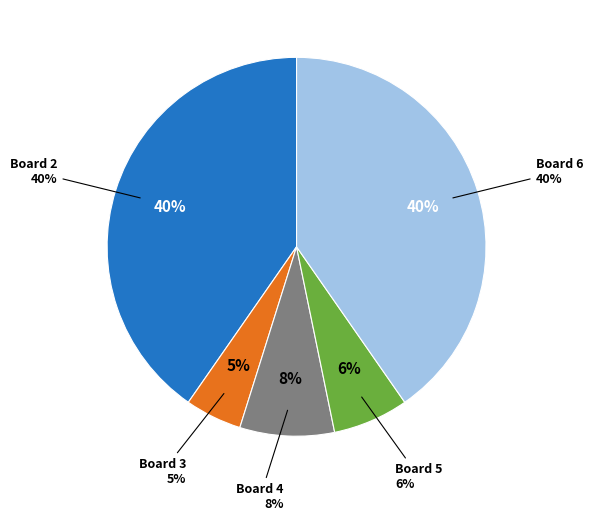

What percentage is the Board 3 slice, to the nearest percent?

5%